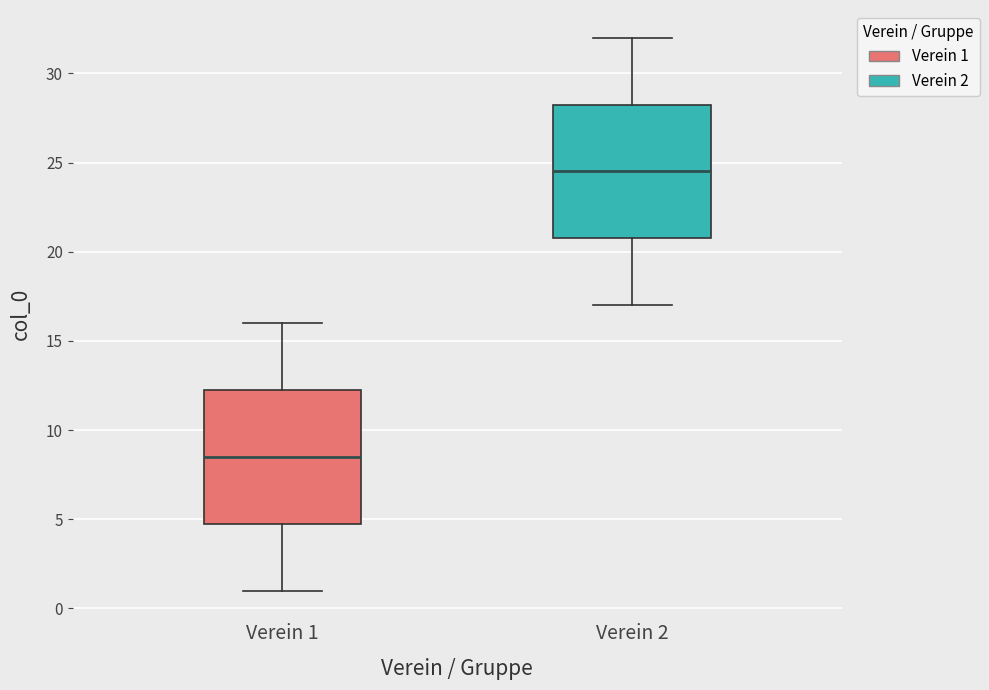

Where is the lower edge of the box for Verein 2 on the y-axis? The values are not printed on the chart, so give them approximately, as read against the axis.

21.0